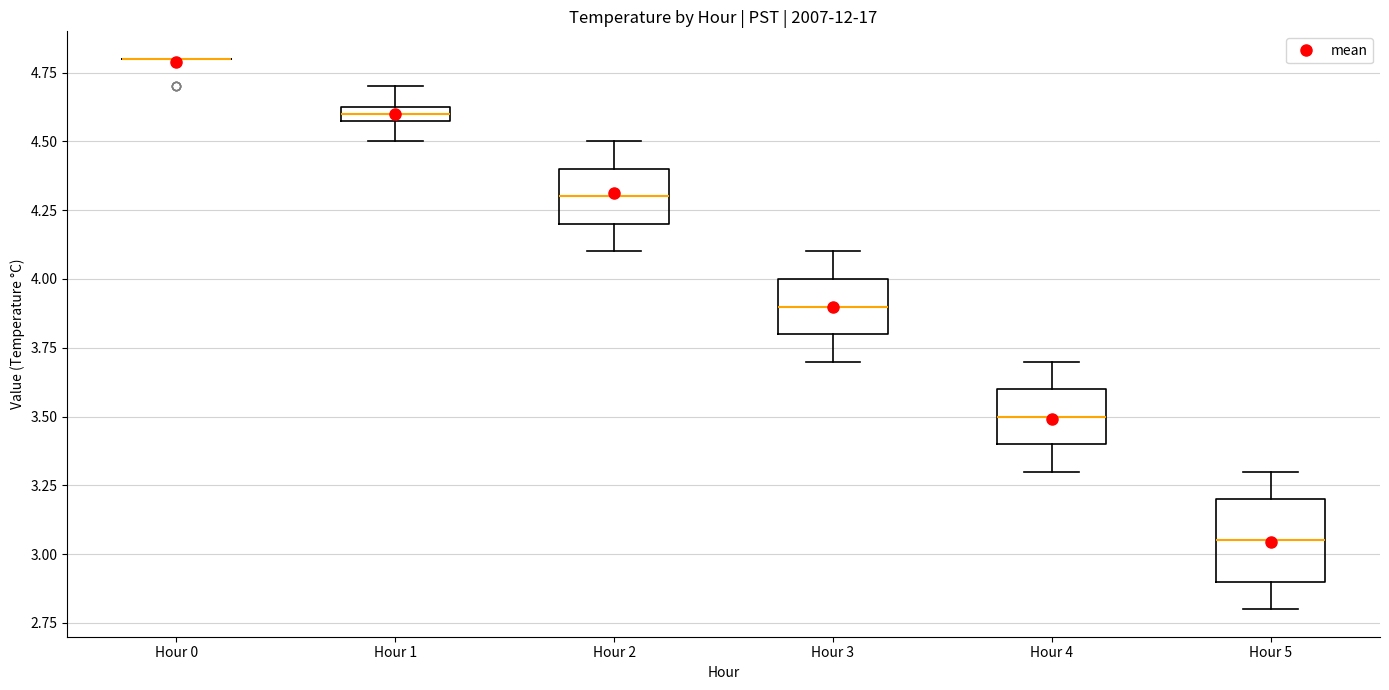

Where does the lower whisker of the box for Hour 4 end on the y-axis? The values are not printed on the chart, so give them approximately, as read against the axis.

3.30